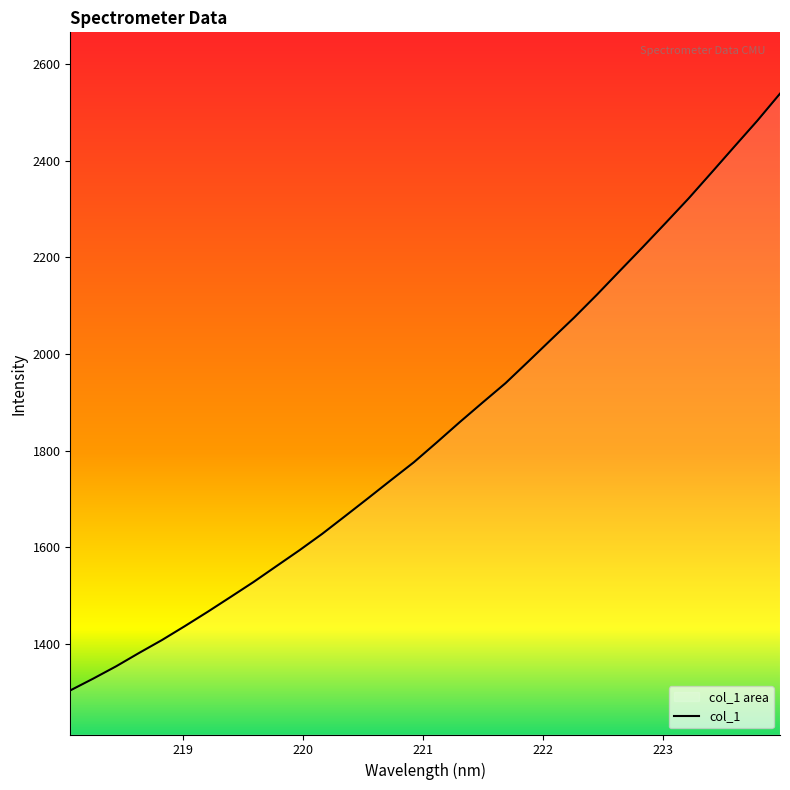

What is the value of the 4th point from the left?

1381.0